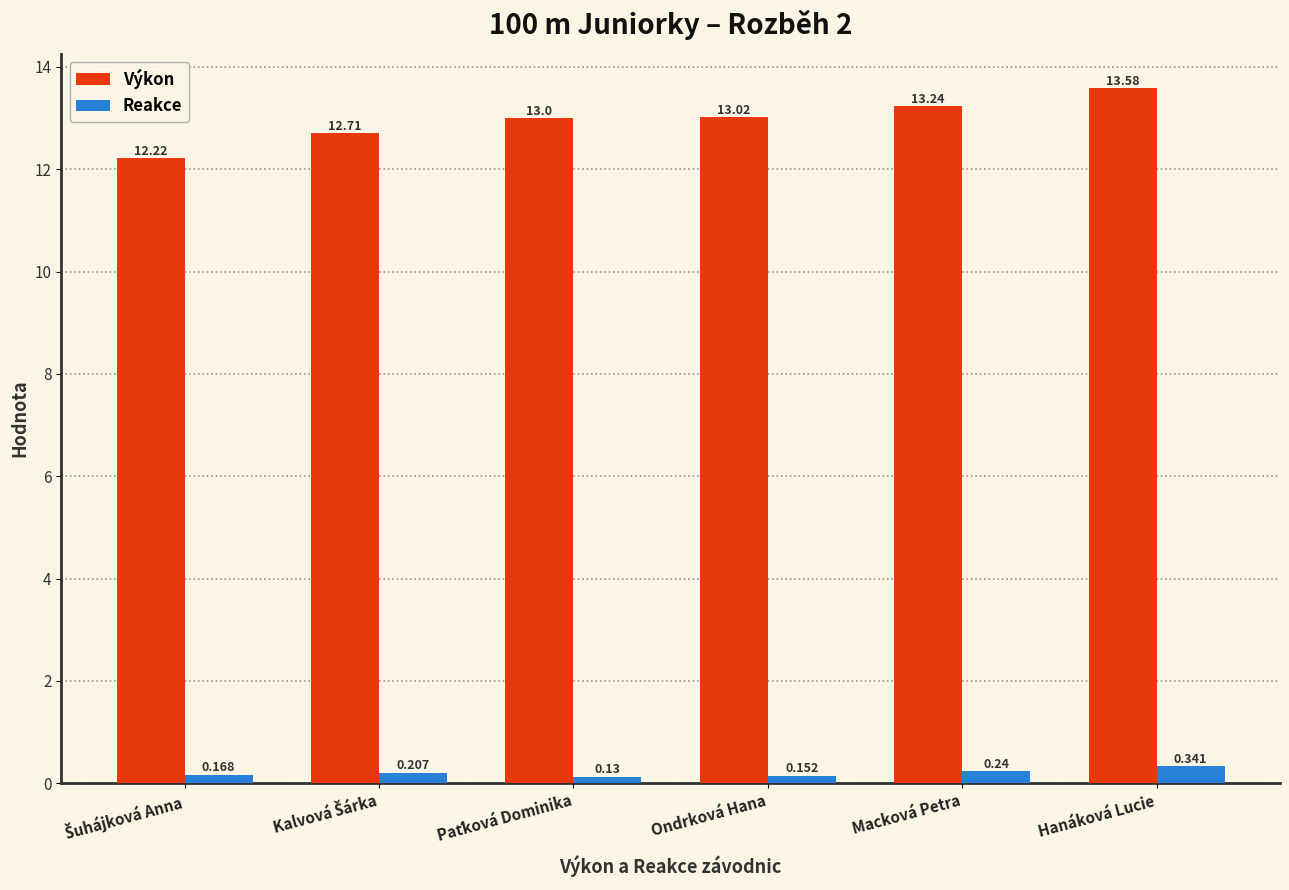

What are all the series names shown in the legend?

Výkon, Reakce